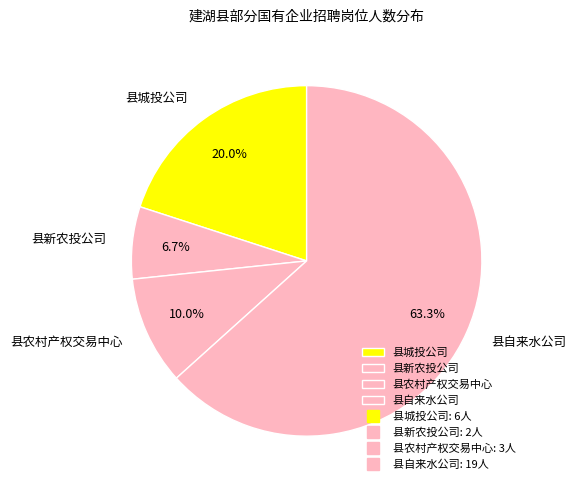

Combined, do 县城投公司 and 县农村产权交易中心 account for over 50%?

No